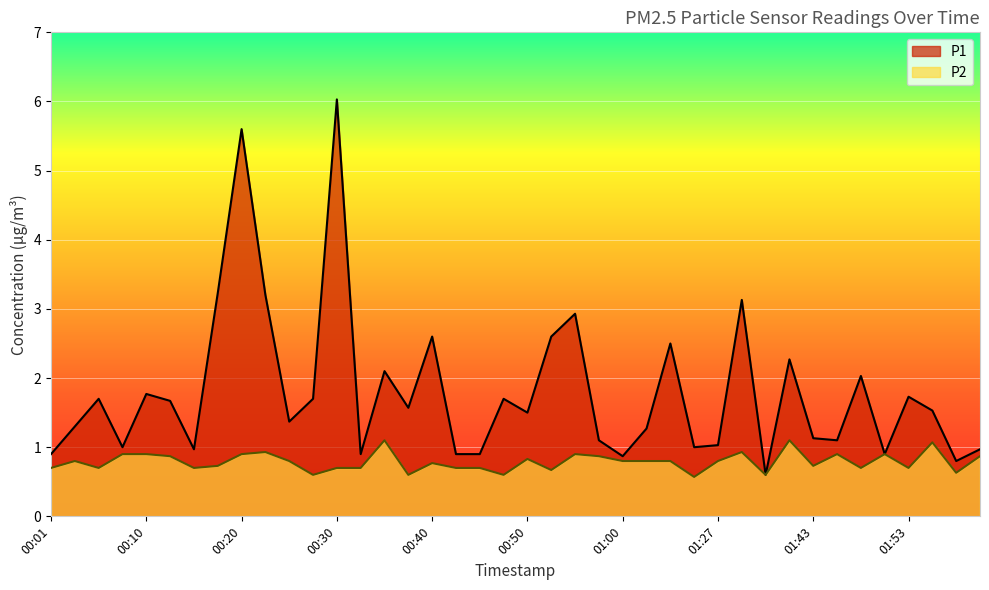

Is it true that P2 equals 0.4 at 00:42?

False